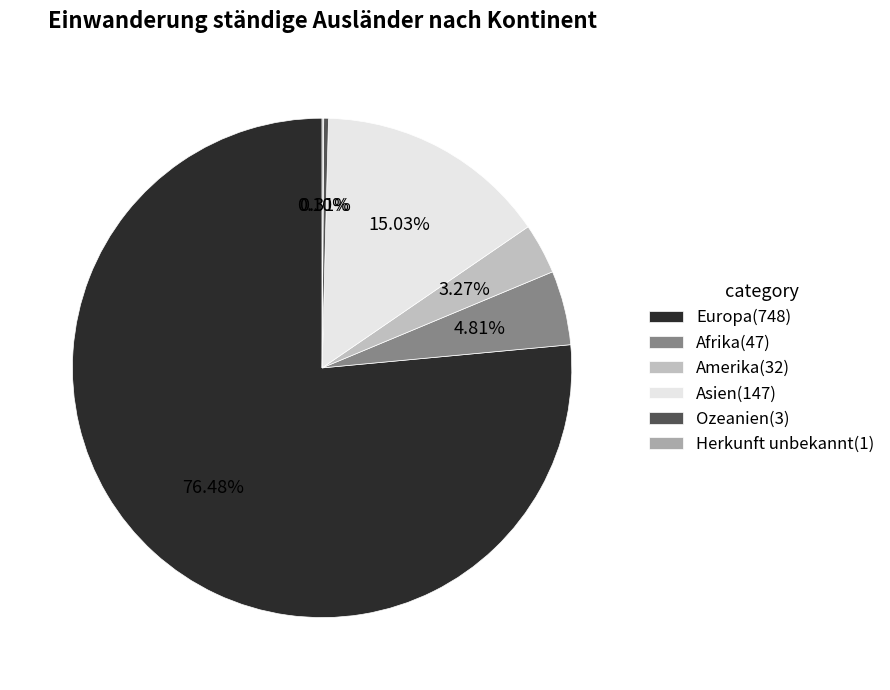

What portion of the pie excludes Asien?

85.0%